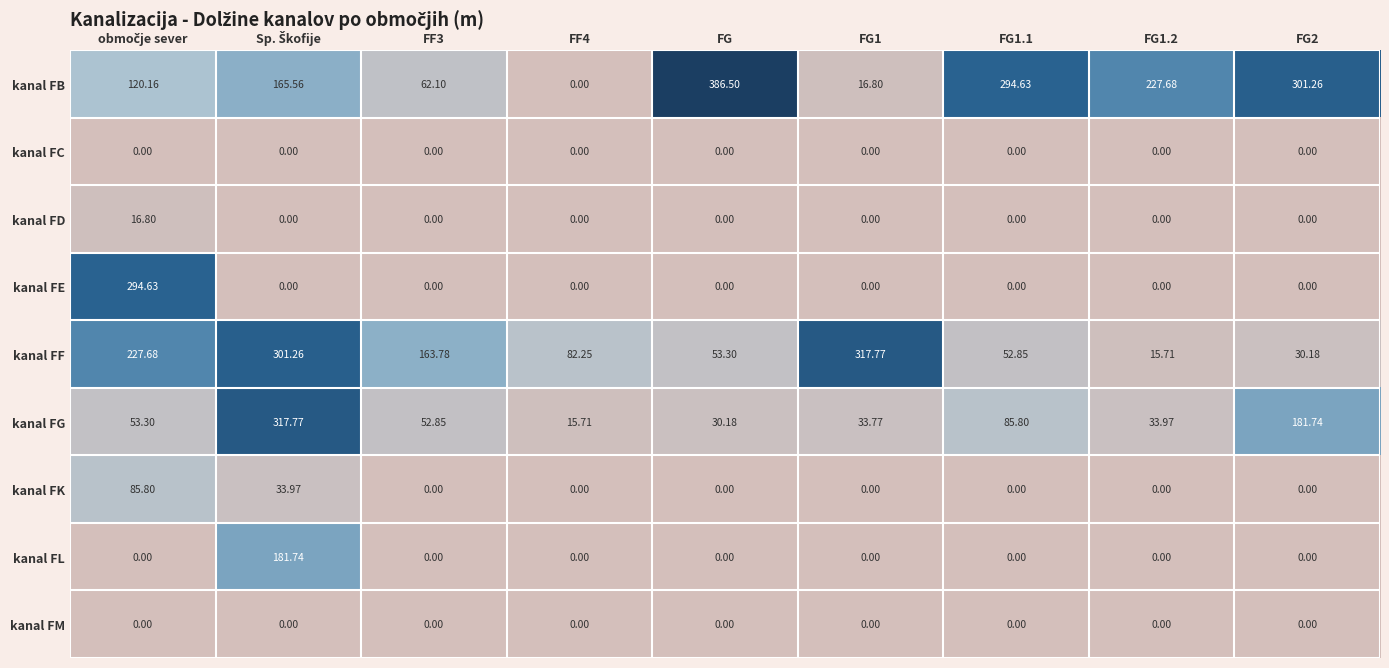

Which series has the largest total across all categories?

kanal FB